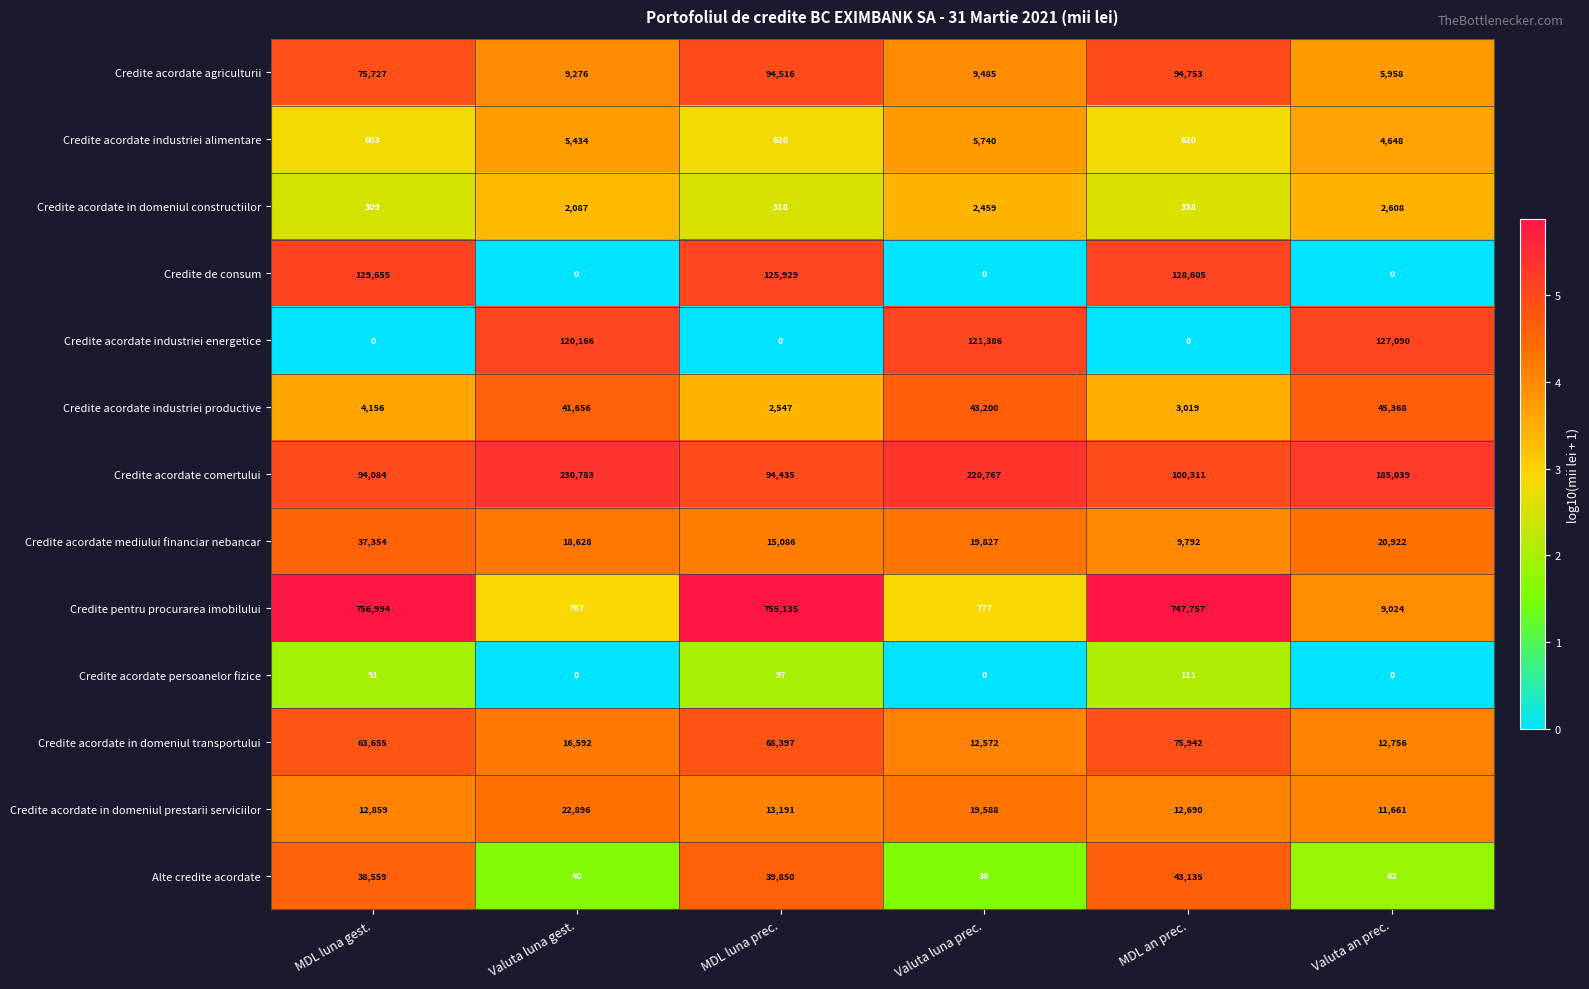

What is the lowest value of the Alte credite acordate series?

36